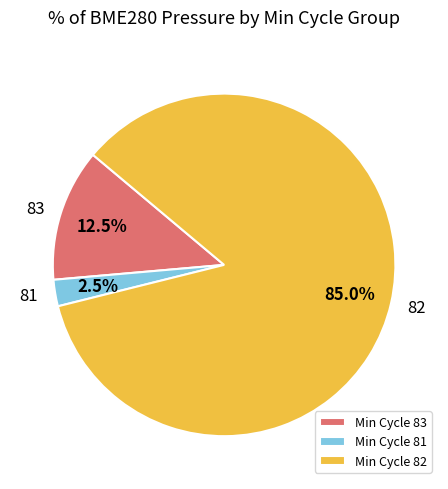

What is the ratio of the value at Min Cycle 83 to the value at Min Cycle 81?

5.0